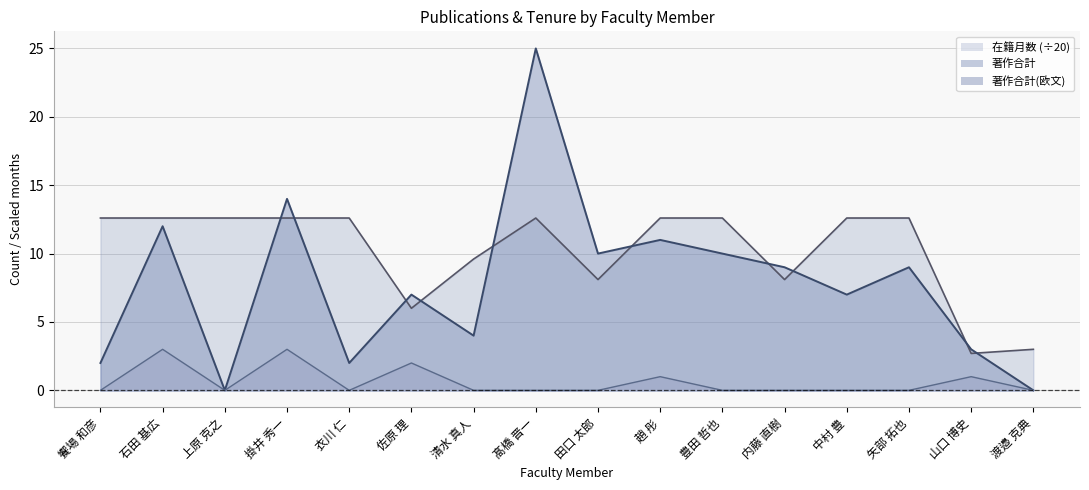

The value of 在籍月数 at 内藤 直樹 is 2.0. True or false?

False